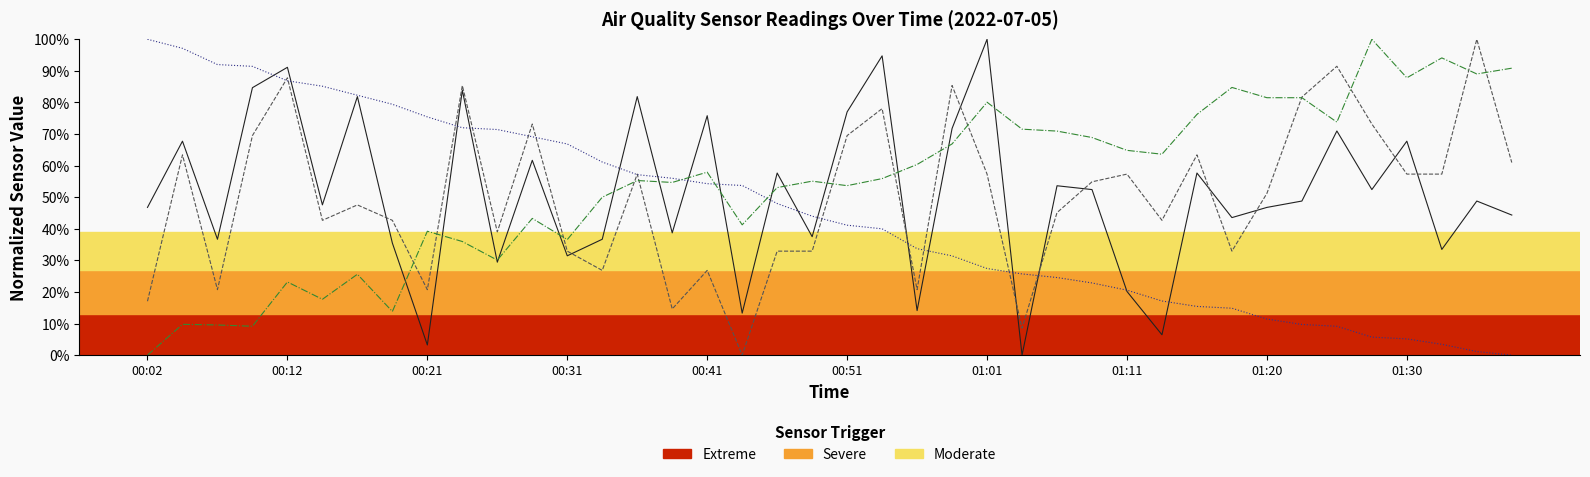

Reading left to right, transcribe all the data shown in this chart.

SDS_P1_line: 46.8	67.7	36.7	84.7	91.1	47.6	81.9	35.5	3.2	83.9	29.4	61.7	31.5	36.7	81.9	38.7	75.8	13.3	57.7	37.5	77.0	94.8	14.1	71.8	100.0	0.0	53.6	52.4	20.2	6.5	57.7	43.5	46.8	48.8	71.0	52.4	67.7	33.5	48.8	44.4
SDS_P2_line: 17.1	63.4	20.7	69.5	87.8	42.7	47.6	42.7	20.7	85.4	39.0	73.2	32.9	26.8	57.3	14.6	26.8	0.0	32.9	32.9	69.5	78.0	20.7	85.4	57.3	8.5	45.1	54.9	57.3	42.7	63.4	32.9	51.2	81.7	91.5	73.2	57.3	57.3	100.0	61.0
BME280_temperature_line: 100.0	97.1	92.0	91.4	86.9	85.1	82.3	79.4	75.4	72.0	71.4	69.1	66.9	61.1	57.1	56.0	54.3	53.7	48.0	44.0	41.1	40.0	33.7	31.4	27.4	25.7	24.6	22.9	20.6	17.1	15.4	14.9	11.4	9.7	9.1	5.7	5.1	3.4	1.1	0.0
BME280_humidity_line: 0.0	9.8	9.6	9.1	23.2	17.7	25.6	13.8	39.2	36.0	30.1	43.3	36.6	50.0	55.3	54.7	57.9	41.3	53.0	55.1	53.7	55.9	60.4	66.9	80.1	71.5	70.9	68.9	64.8	63.6	76.2	84.8	81.5	81.5	73.8	100.0	87.8	94.1	89.0	90.9